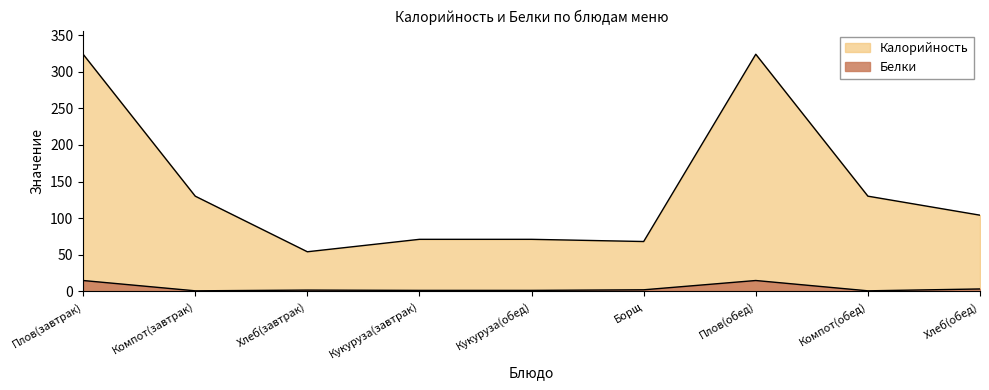

How many values in the Калорийность series exceed 104?

4